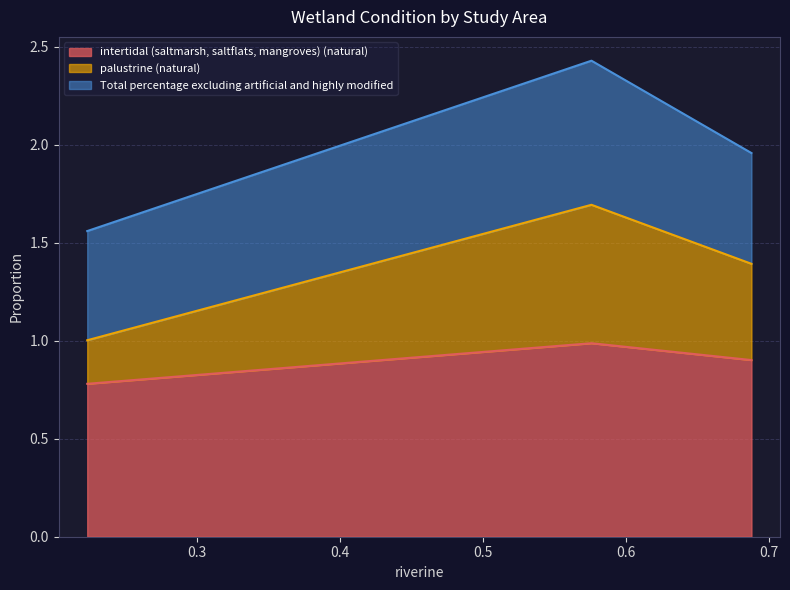

What is the maximum value for intertidal (saltmarsh, saltflats, mangroves) (natural)?

1.0